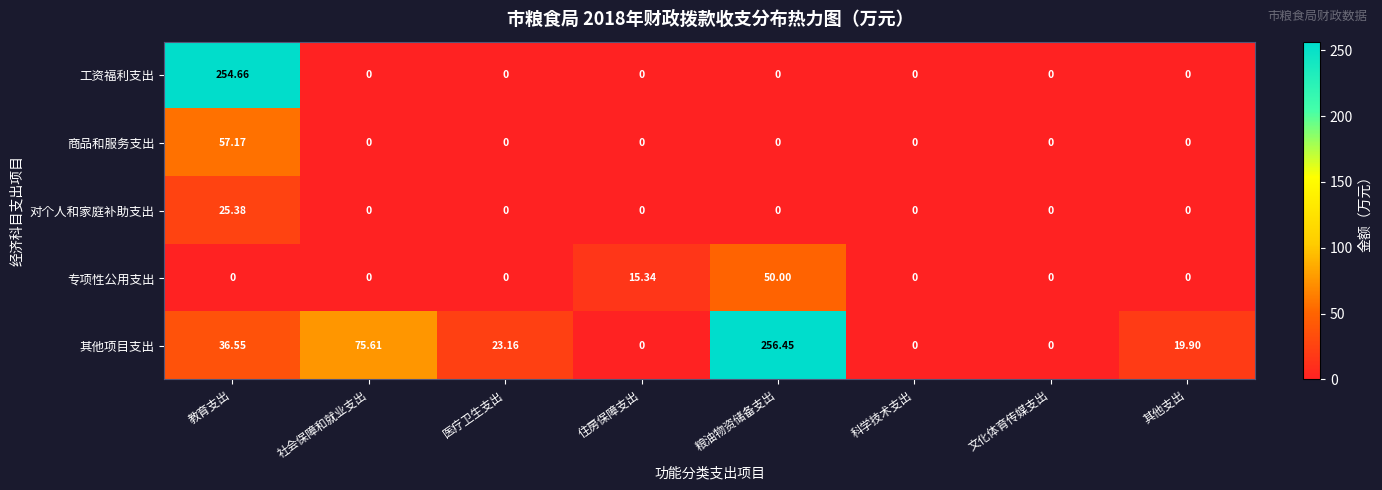

Rank the series by their maximum value, from highest to lowest.

其他项目支出, 工资福利支出, 商品和服务支出, 专项性公用支出, 对个人和家庭补助支出